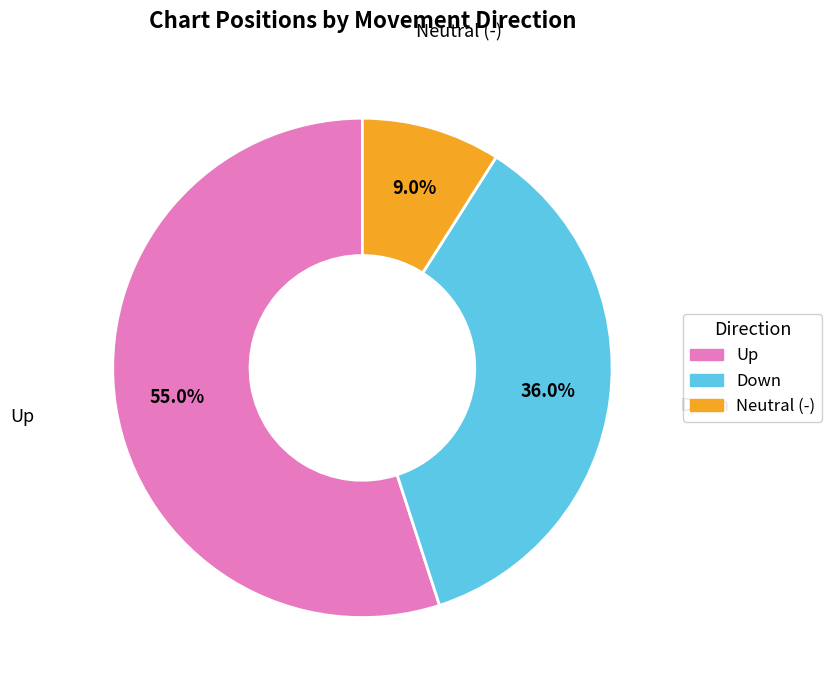

What is the total percentage of Up and Neutral (-)?

64.0%